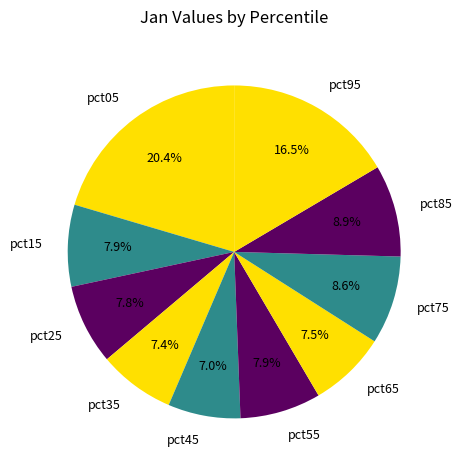

How many segments does this pie chart have?

10